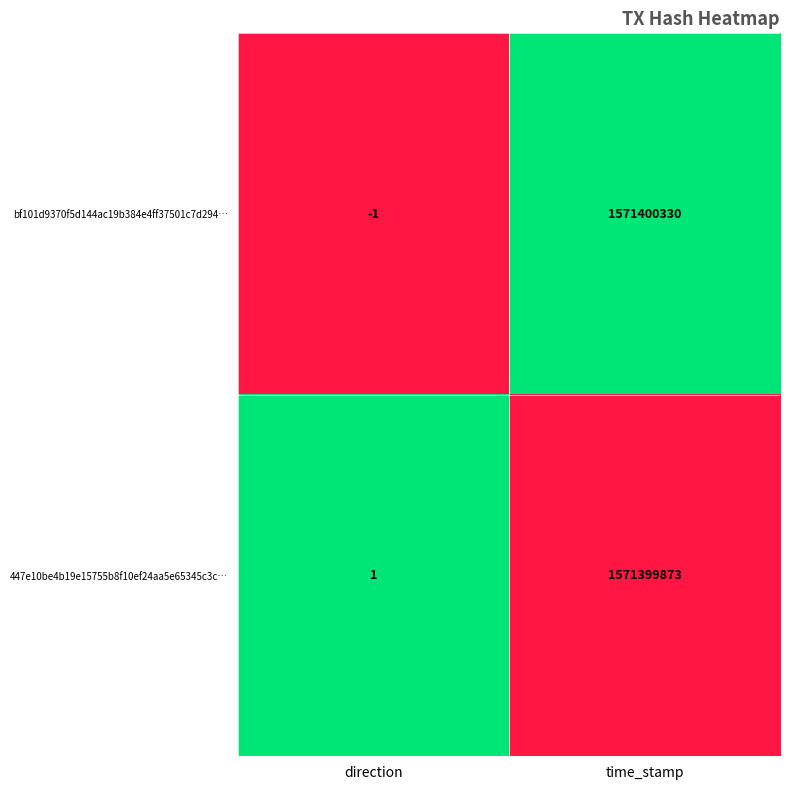

What is the sum of the bf101d9370f5d144ac19b384e4ff37501c7d294… values at direction and time_stamp?

1571400329